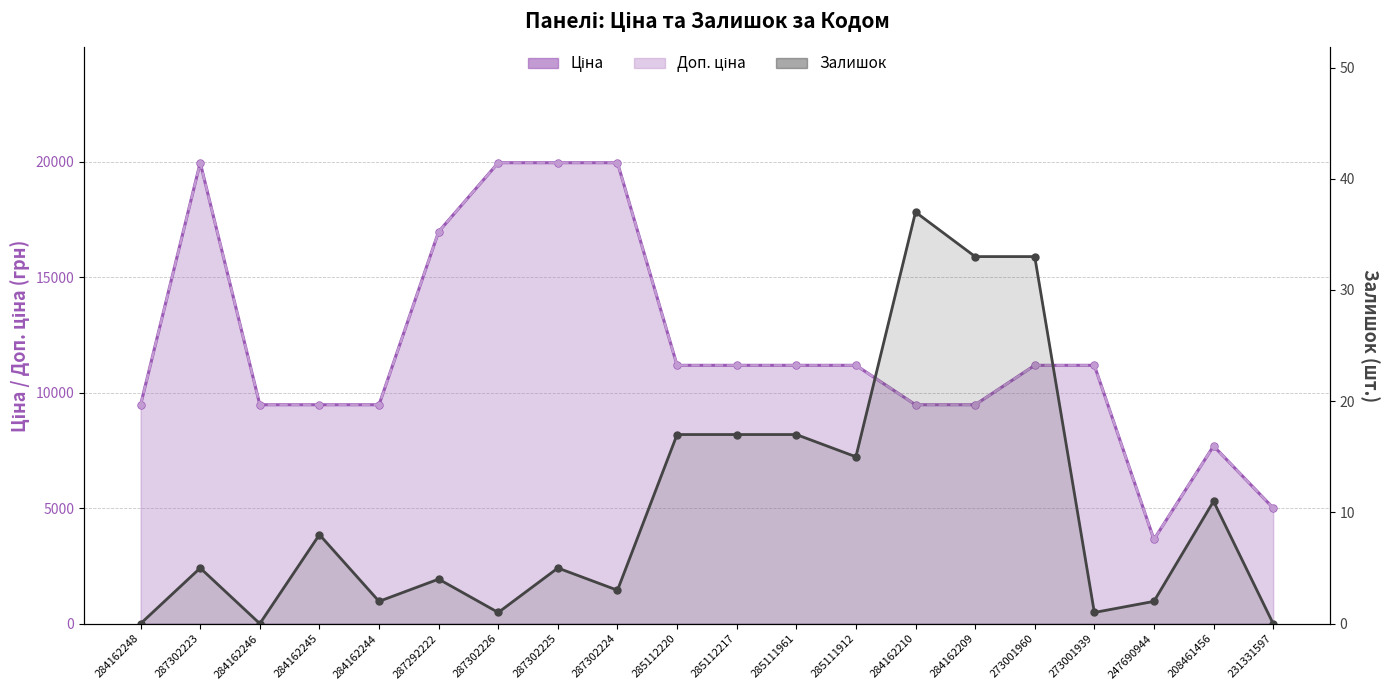

What is the difference between the highest and lowest values at 285112220?

11171.2